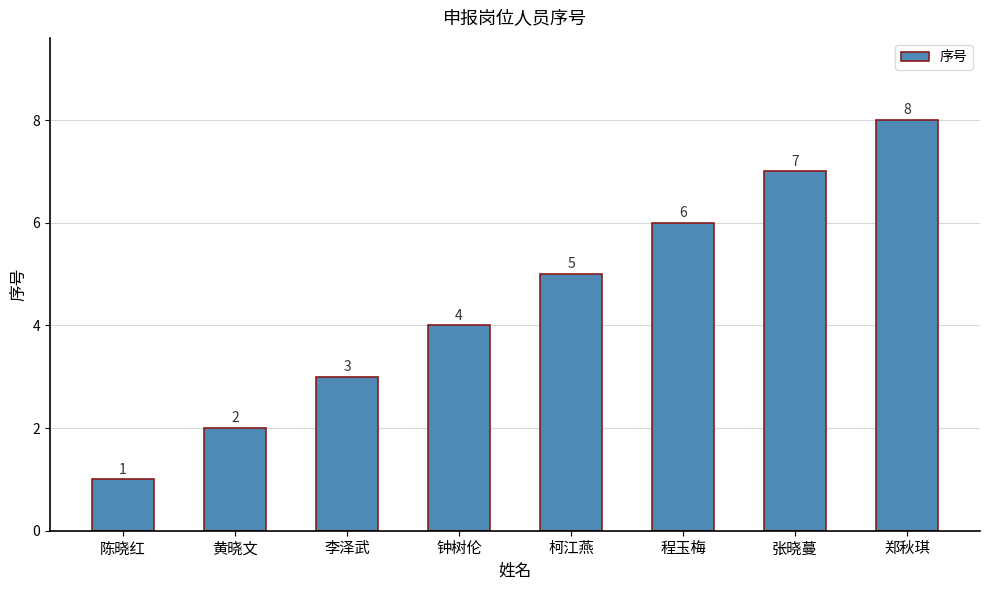

Reading right to left, transcribe all the data shown in this chart.

郑秋琪=8	张晓蔓=7	程玉梅=6	柯江燕=5	钟树伦=4	李泽武=3	黄晓文=2	陈晓红=1